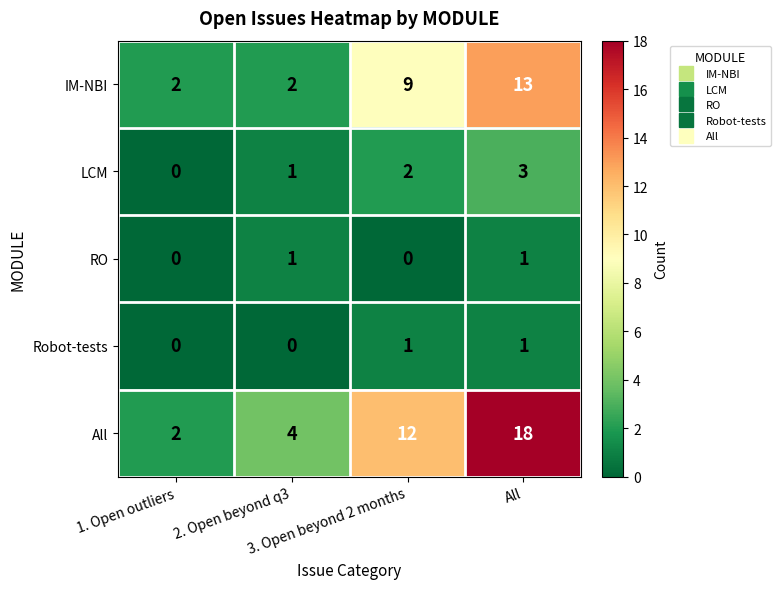

What is the highest value of the IM-NBI series?

13